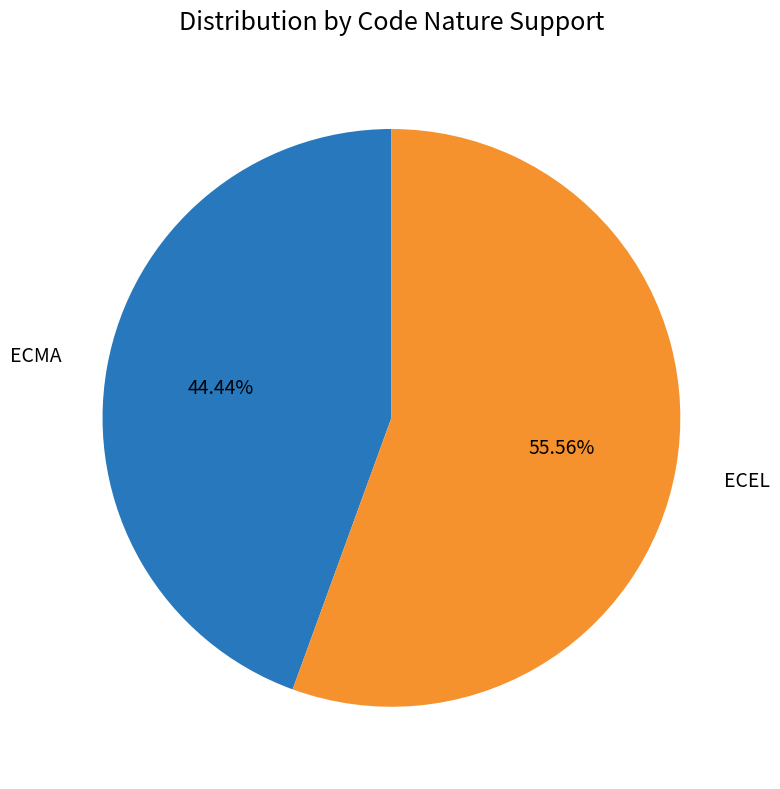

Is there a majority slice in this chart?

Yes